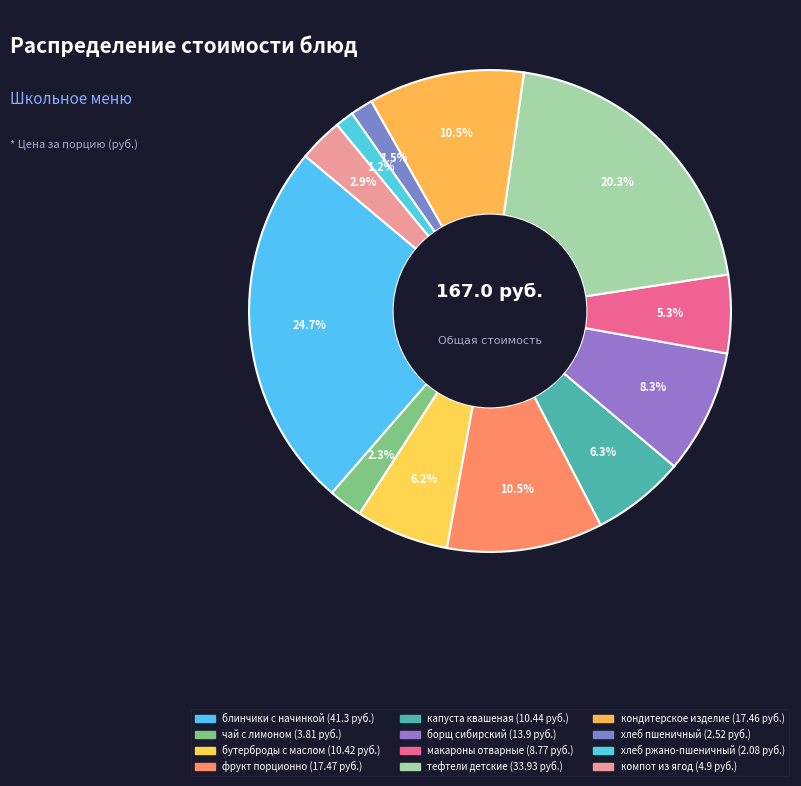

How many segments does this pie chart have?

12